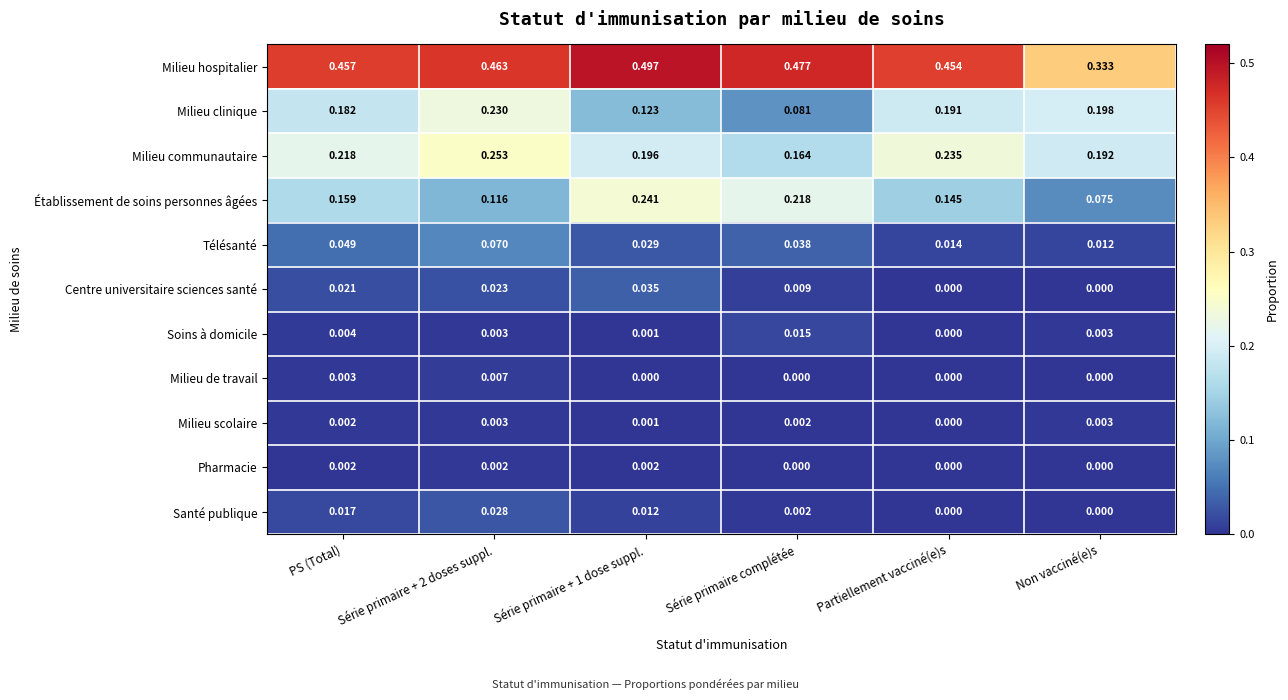

Which series has the largest range (max minus min)?

Établissement de soins personnes âgées